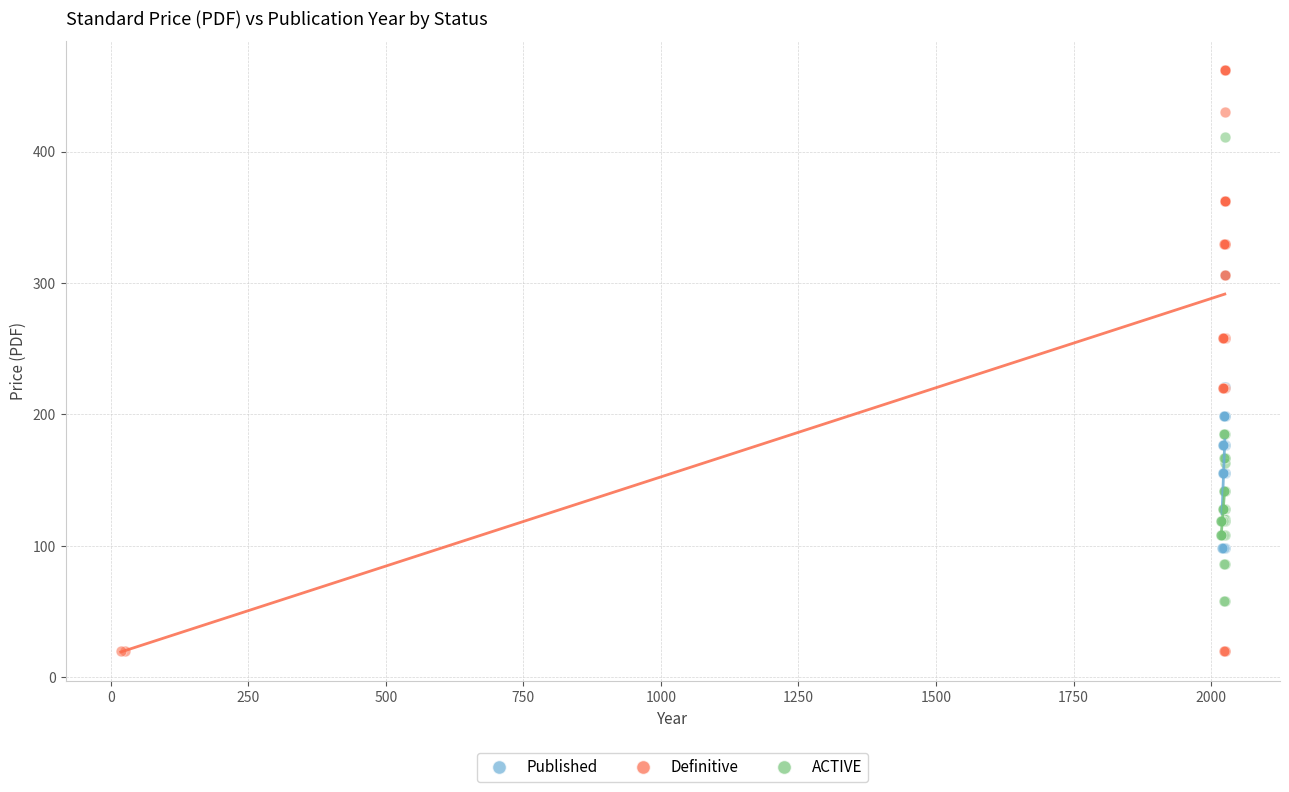

Which series contains the highest Y value?

Definitive